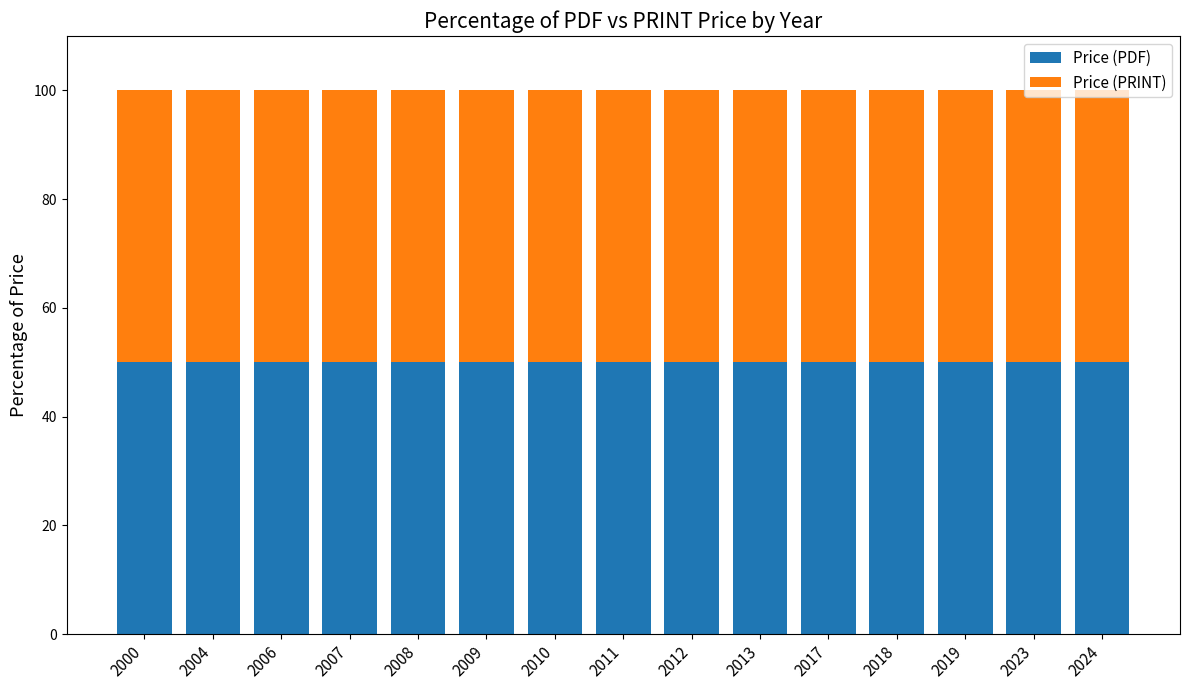

The Price (PDF) series shows 270 at 2010. True or false?

False